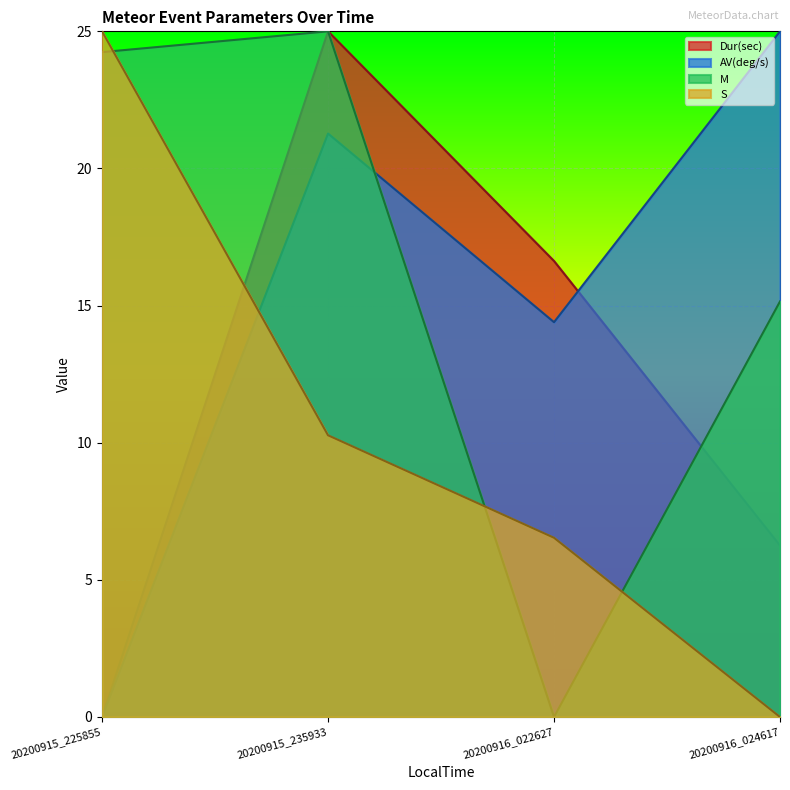

Reading right to left, list all the values displayed in this chart.

Dur(sec): 6.3	16.6	25.0	0.0
AV(deg/s): 25.0	14.4	21.3	0.0
M: 15.2	0.0	25.0	24.2
S: 0.0	6.5	10.3	25.0